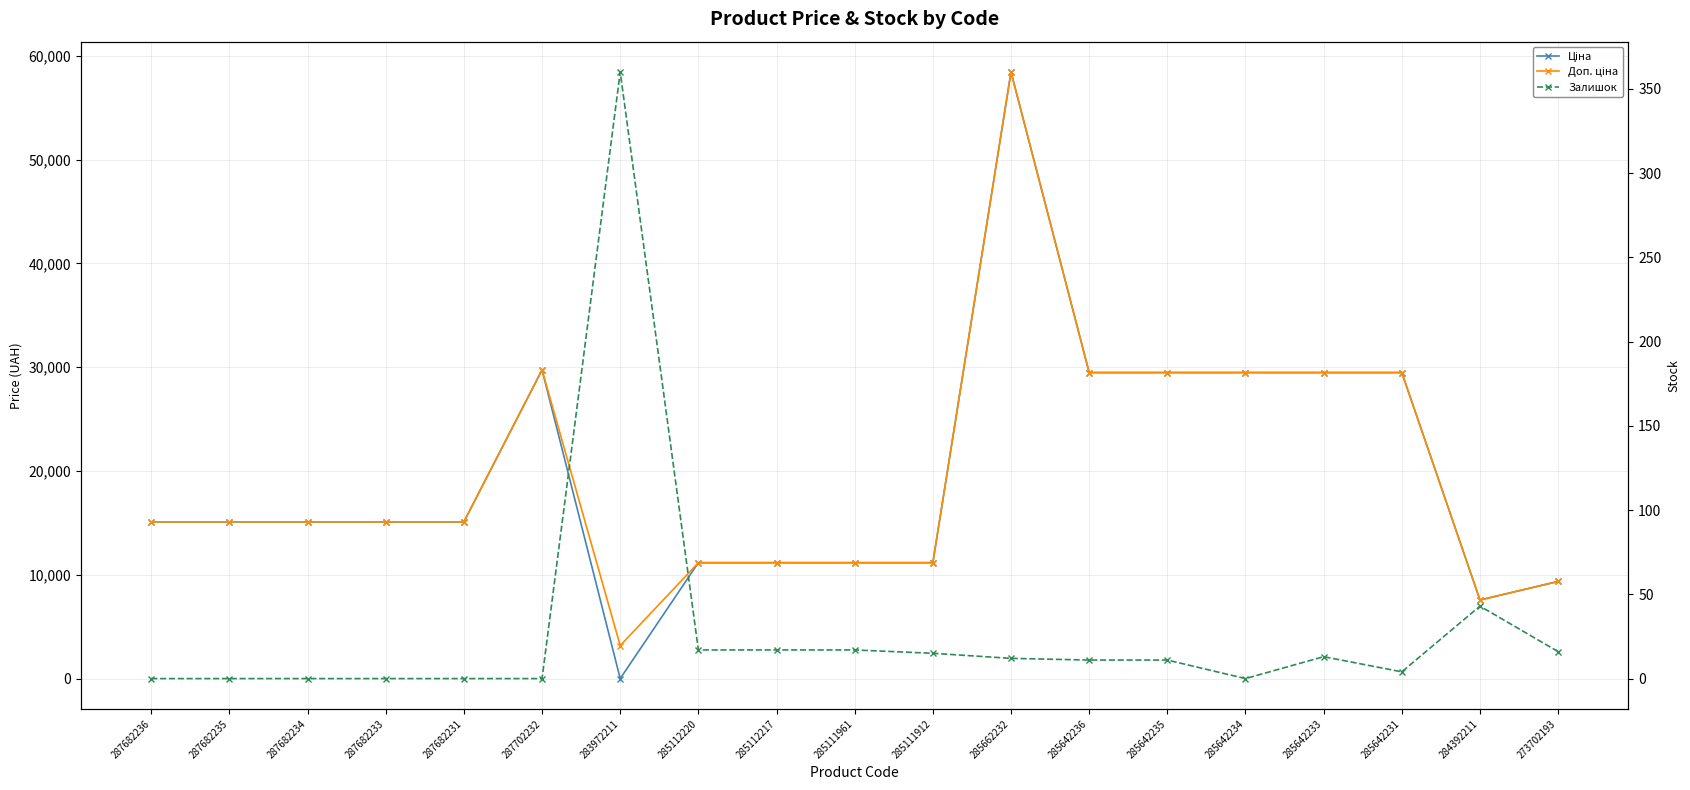

What is the label of the 18th point from the right?

287682235